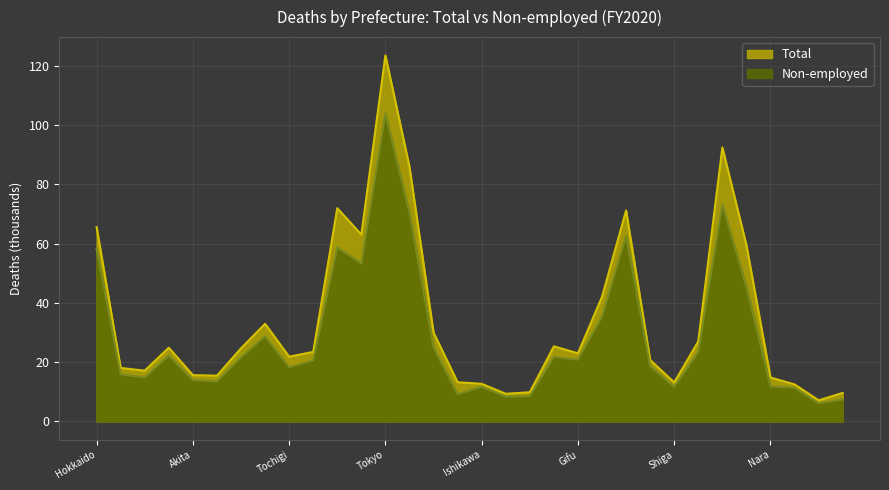

How many lines are shown in the chart?

2